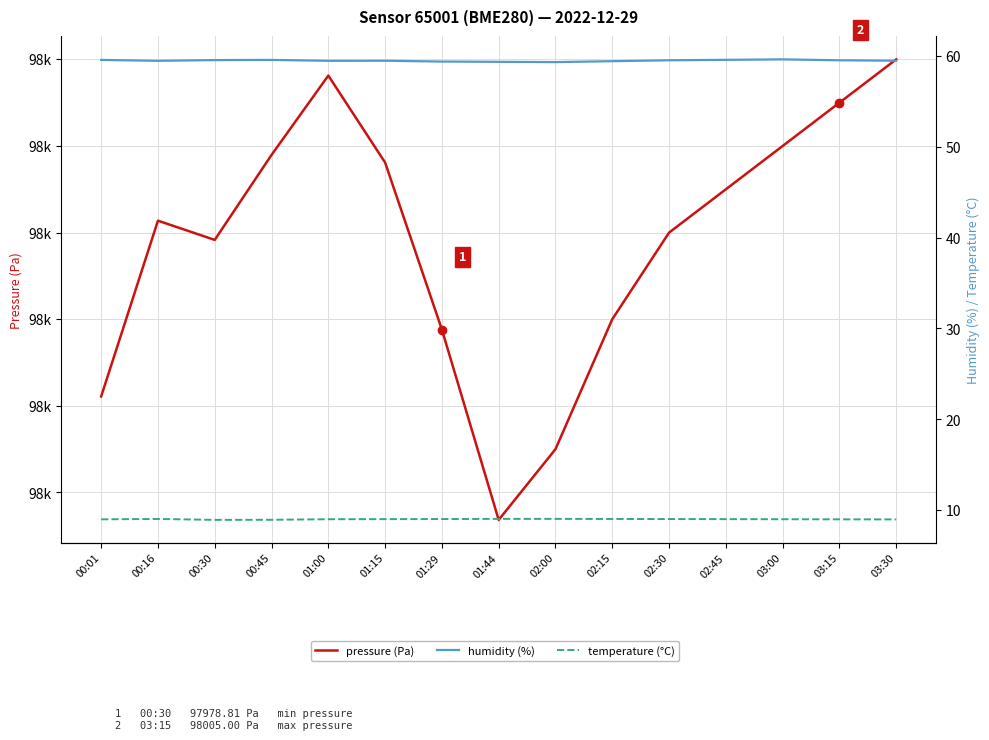

What are all the series names shown in the legend?

pressure (Pa), humidity (%), temperature (°C)